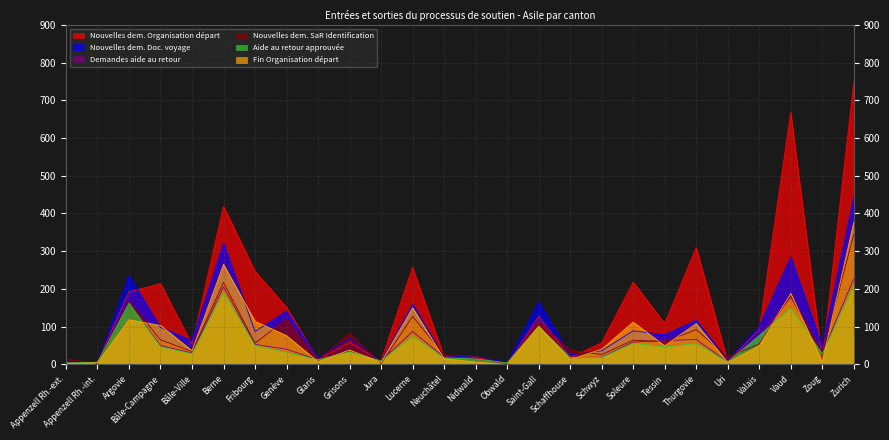

How many lines are shown in the chart?

6